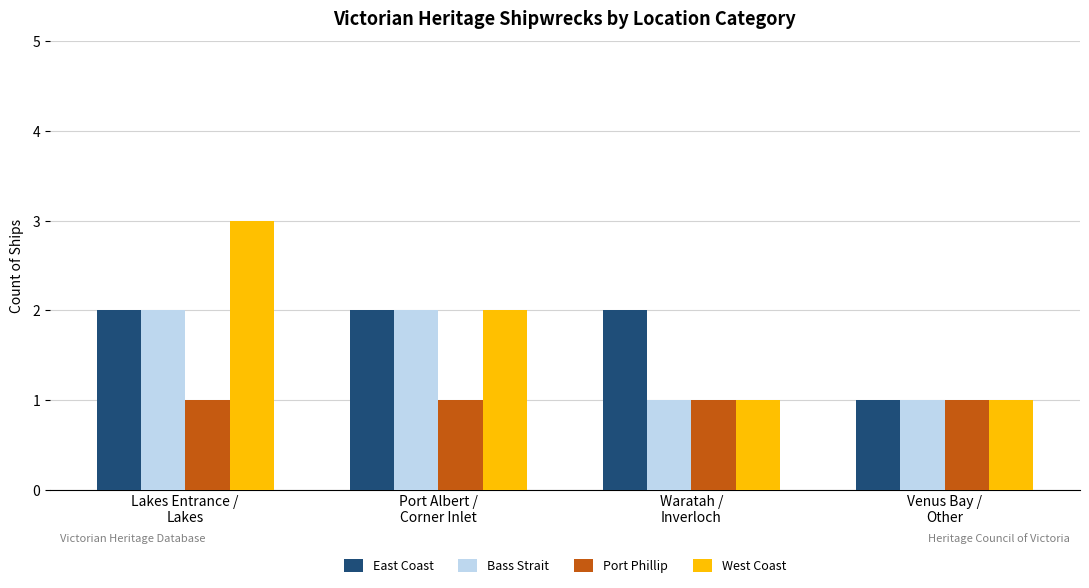

Which series has the largest range (max minus min)?

West Coast